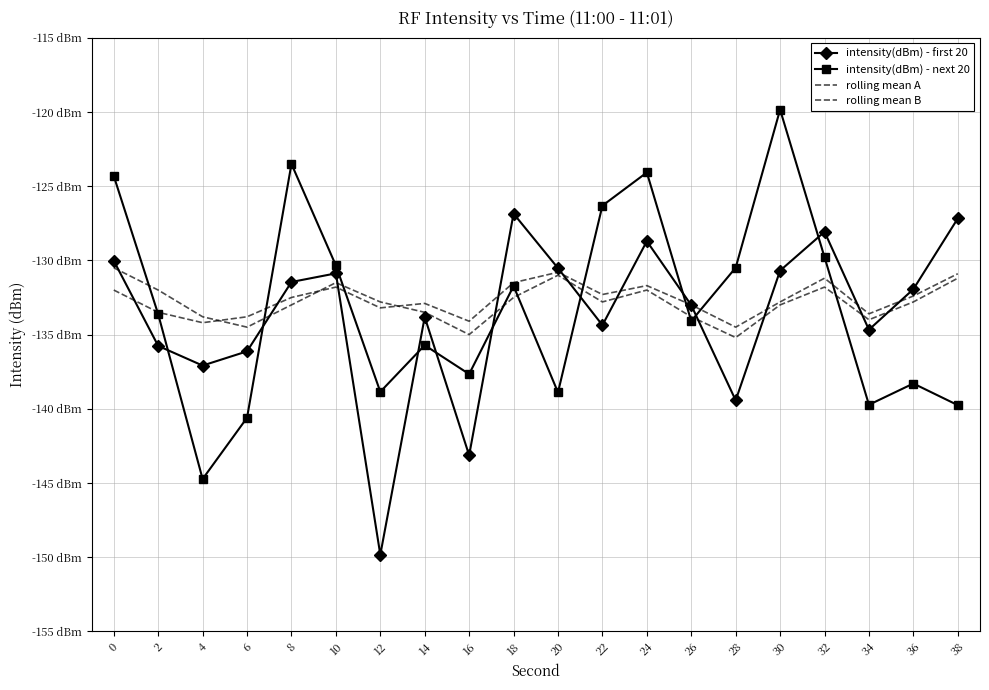

Rank the categories by rolling mean B value from lowest to highest.

28, 16, 6, 34, 4, 26, 14, 8, 30, 12, 22, 36, 18, 2, 24, 32, 10, 38, 20, 0